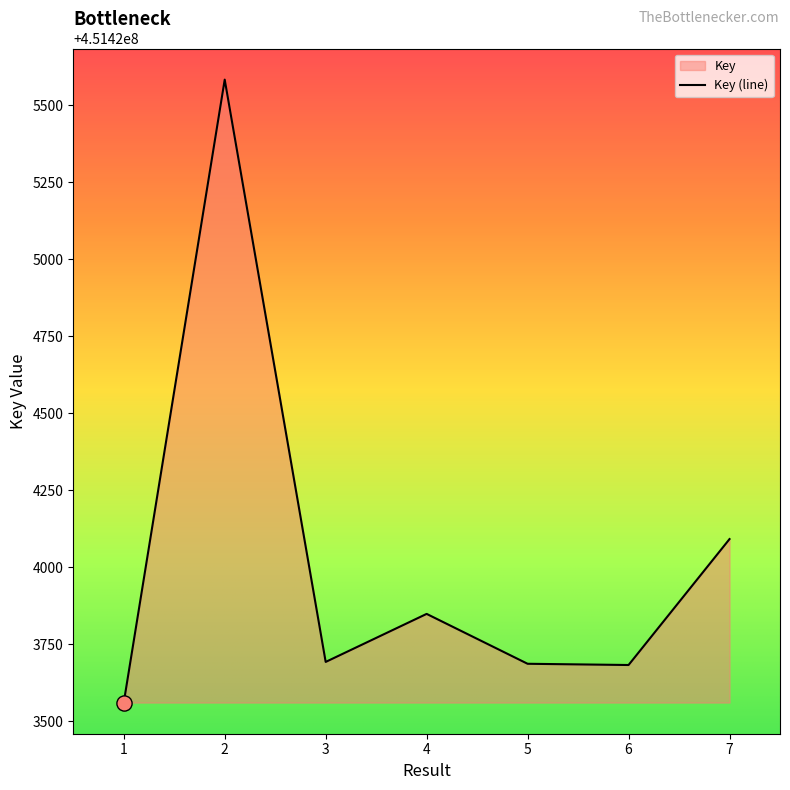

What is the change in value from 1 to 4?

+288